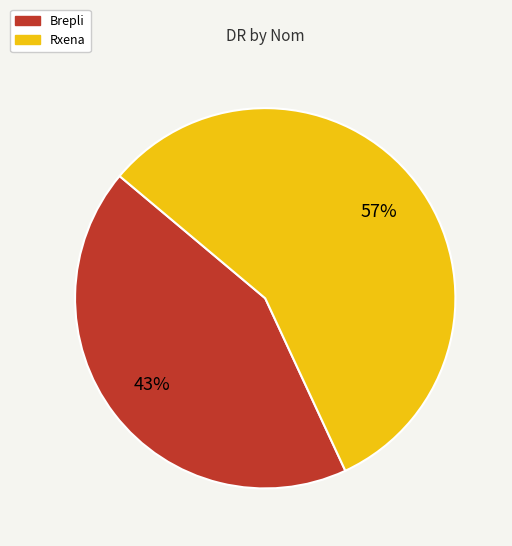

Rank the categories by value from lowest to highest.

Brepli, Rxena